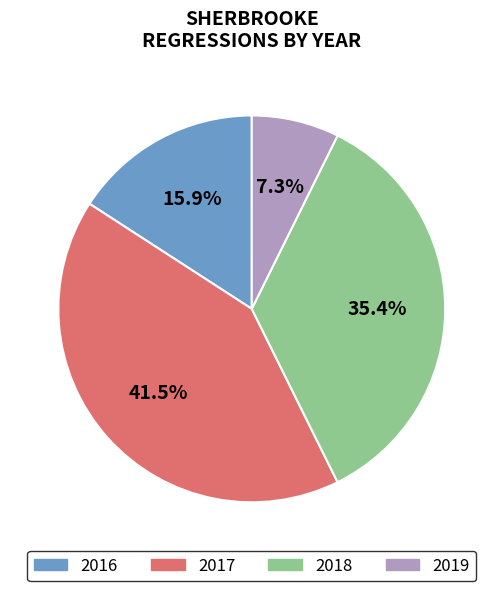

Count the number of slices in the pie.

4